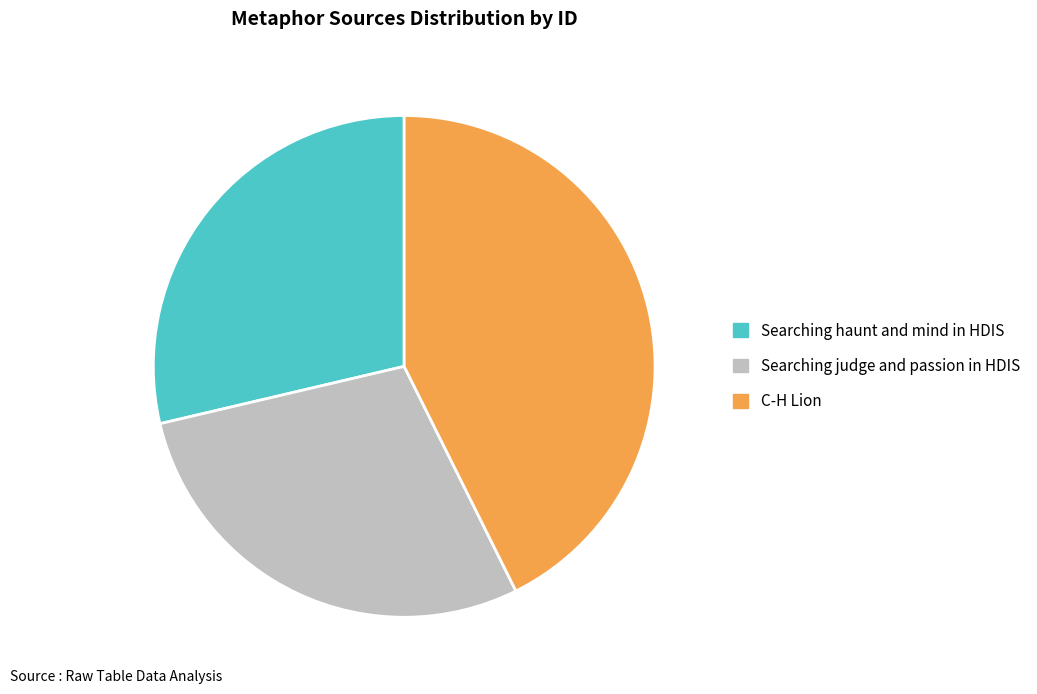

What is the ratio of the value at Searching judge and passion in HDIS to the value at Searching haunt and mind in HDIS?

1.0